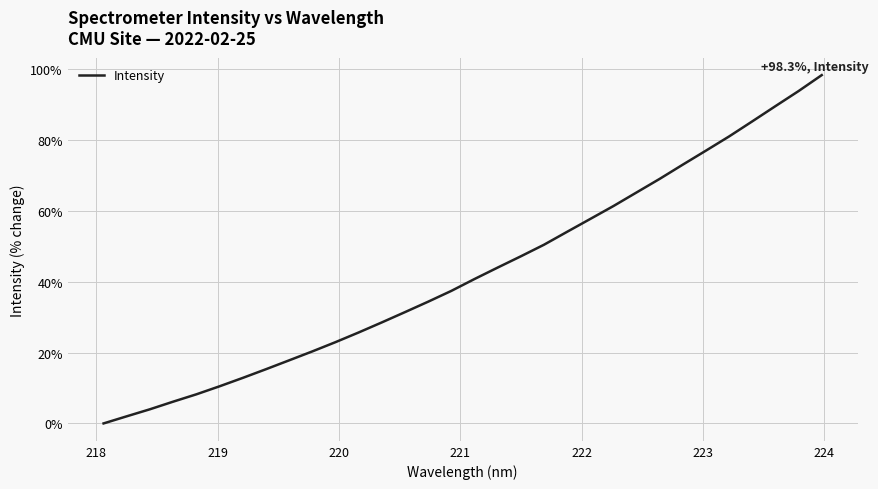

What is the difference between the maximum and minimum values?

98.3